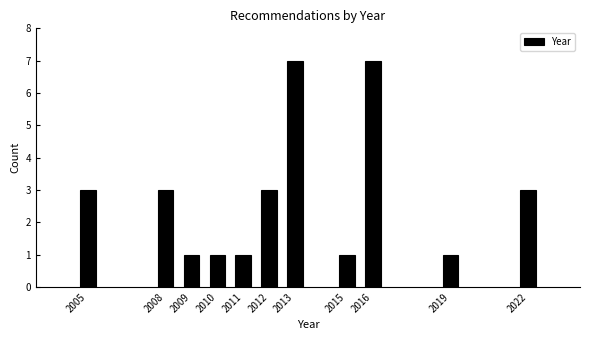

Reading right to left, what are all the values shown in this chart?

2022=3	2019=1	2016=7	2015=1	2013=7	2012=3	2011=1	2010=1	2009=1	2008=3	2005=3